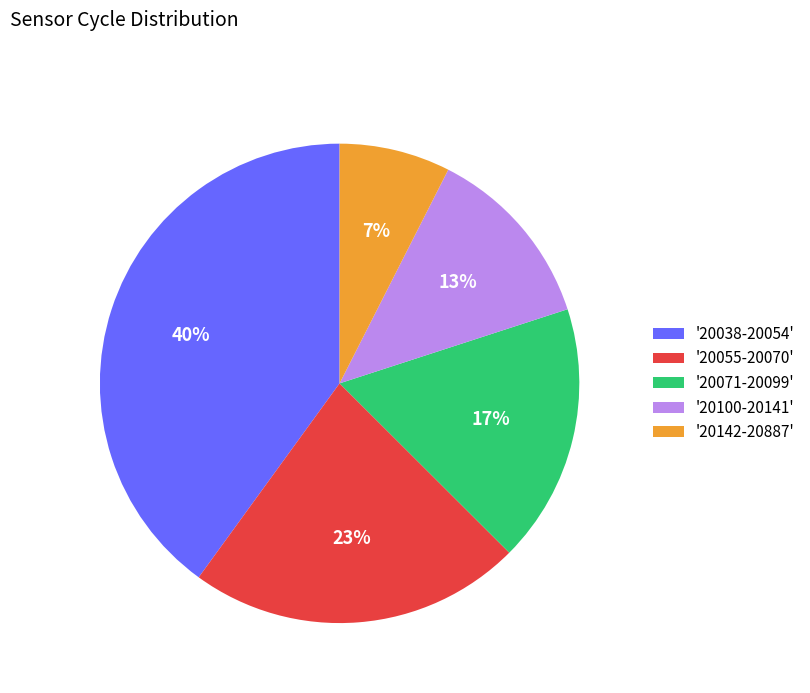

Which has a higher value, '20038-20054' or '20142-20887'?

'20038-20054'